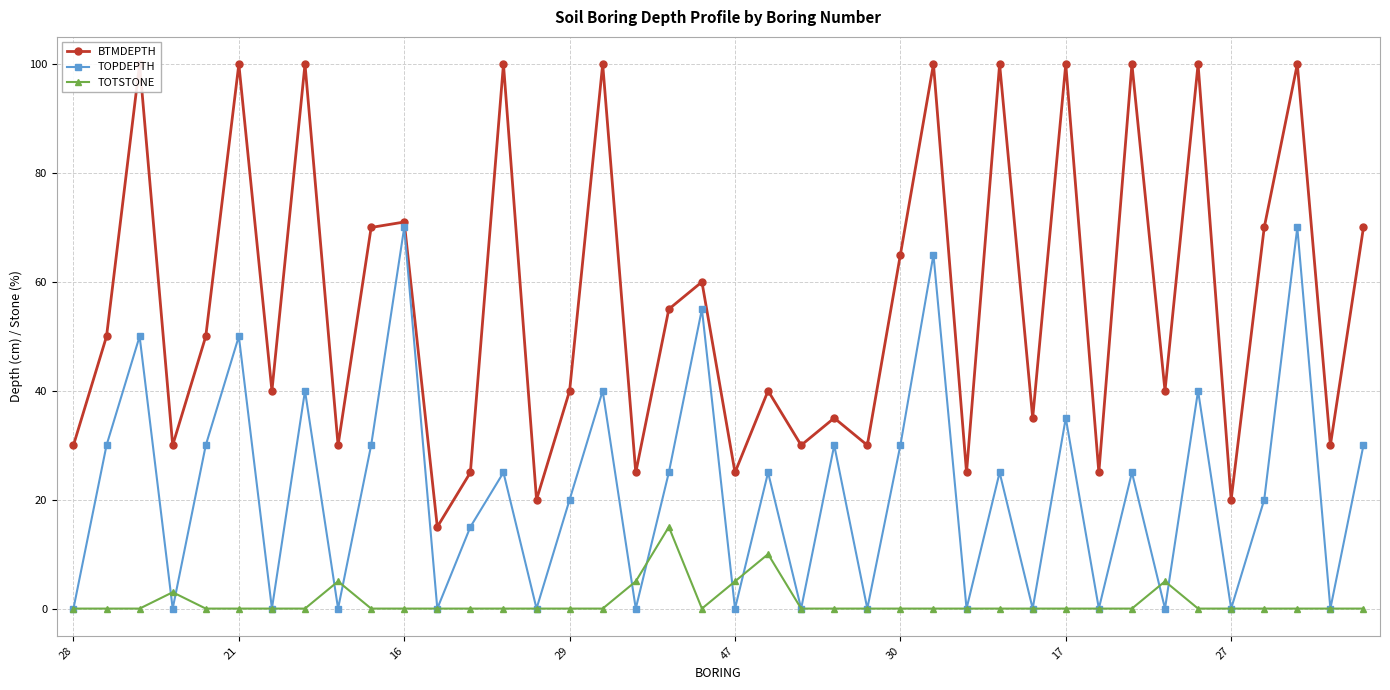

Reading left to right, transcribe all the data shown in this chart.

BTMDEPTH: 30	50	100	30	50	100	40	100	30	70	71	15	25	100	20	40	100	25	55	60	25	40	30	35	30	65	100	25	100	35	100	25	100	40	100	20	70	100	30	70
TOPDEPTH: 0	30	50	0	30	50	0	40	0	30	70	0	15	25	0	20	40	0	25	55	0	25	0	30	0	30	65	0	25	0	35	0	25	0	40	0	20	70	0	30
TOTSTONE: 0	0	0	3	0	0	0	0	5	0	0	0	0	0	0	0	0	5	15	0	5	10	0	0	0	0	0	0	0	0	0	0	0	5	0	0	0	0	0	0